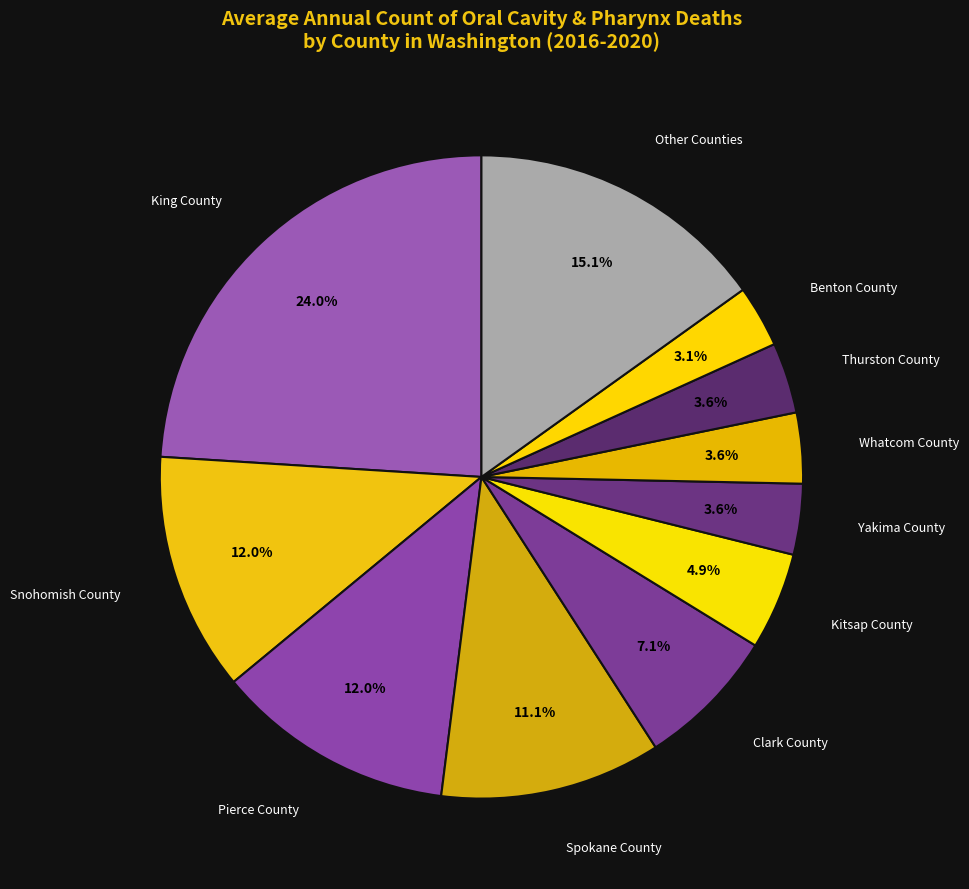

Is Clark County the majority of the pie?

No